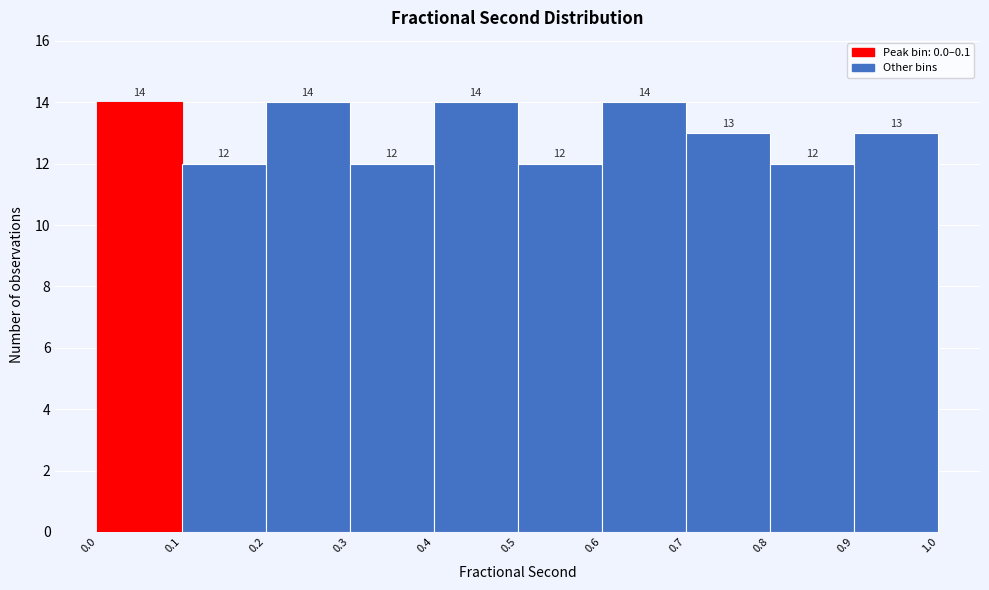

How tall is the bar that spans 0.2 to 0.3 on the x-axis?

14